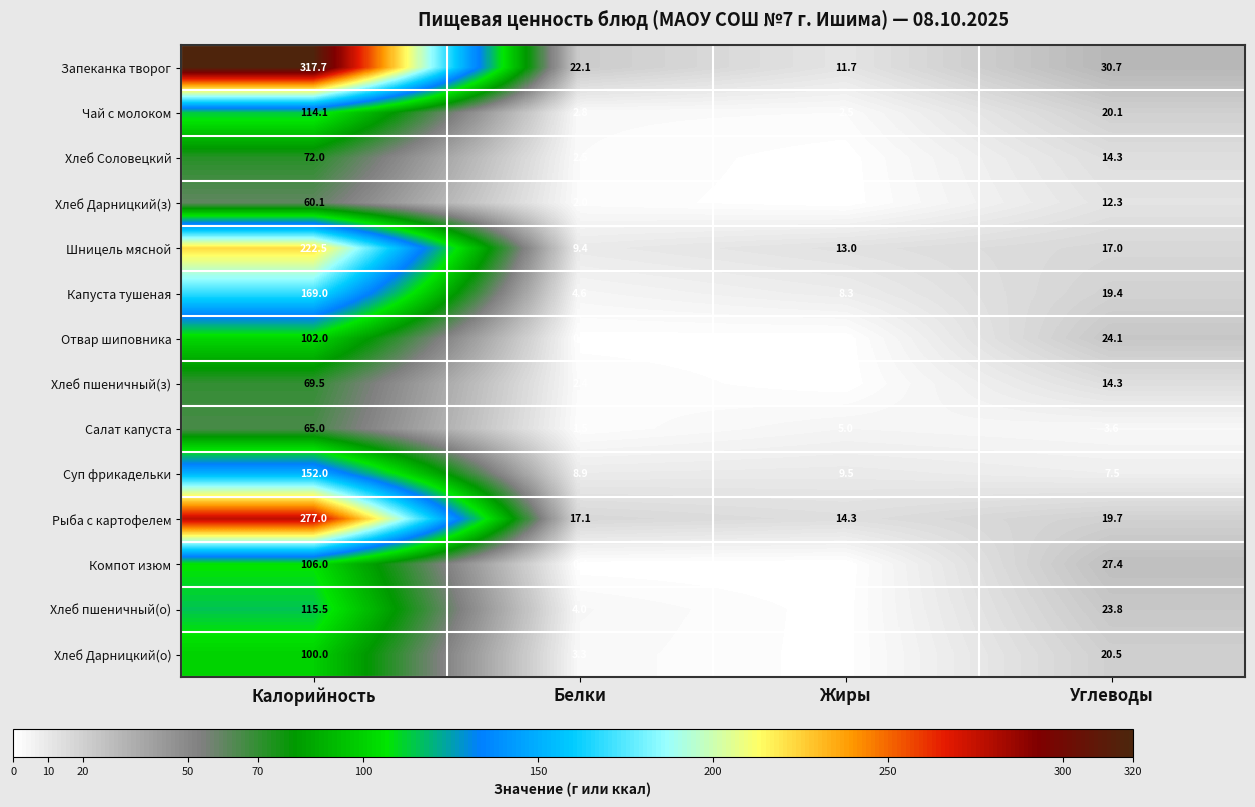

At Белки, list the series in order from largest to smallest.

Запеканка творог, Рыба с картофелем, Шницель мясной, Суп фрикадельки, Капуста тушеная, Хлеб пшеничный(о), Хлеб Дарницкий(о), Чай с молоком, Хлеб Соловецкий, Хлеб пшеничный(з), Хлеб Дарницкий(з), Салат капуста, Отвар шиповника, Компот изюм